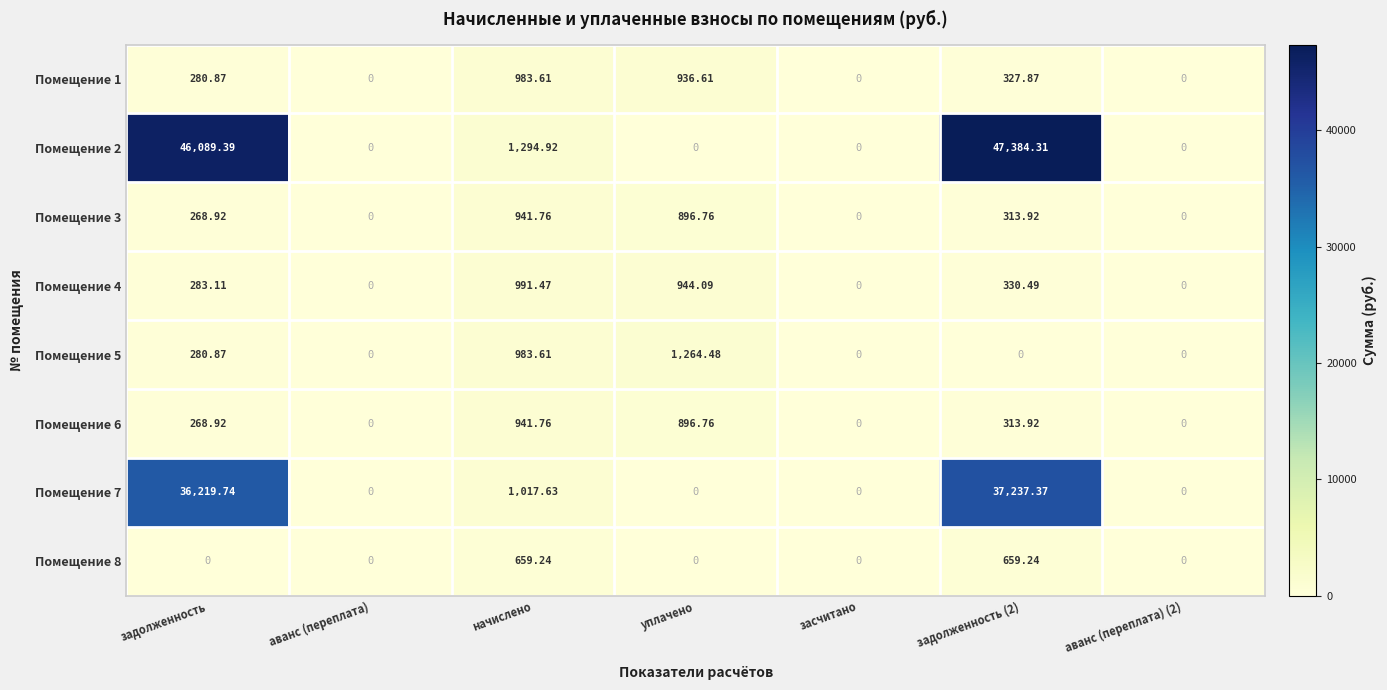

Which category has the highest value in the Помещение 1 series?

начислено